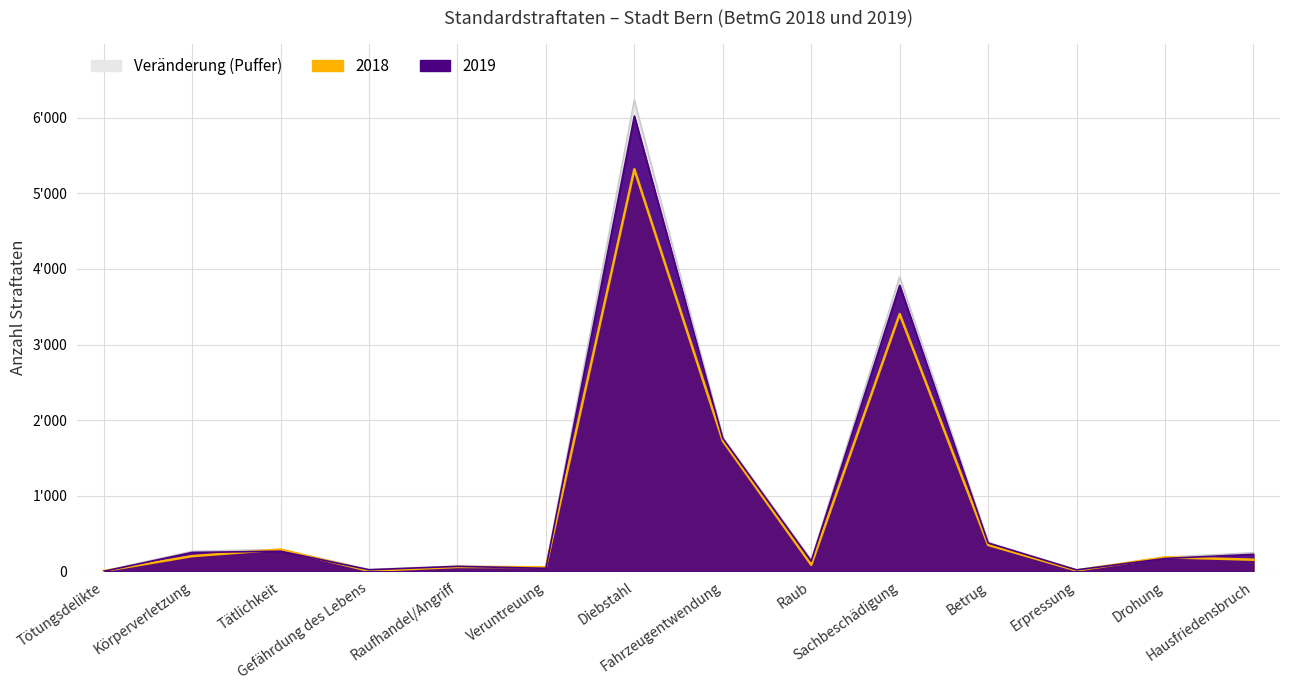

List the series in order of their overall mean, lowest first.

2018, 2019